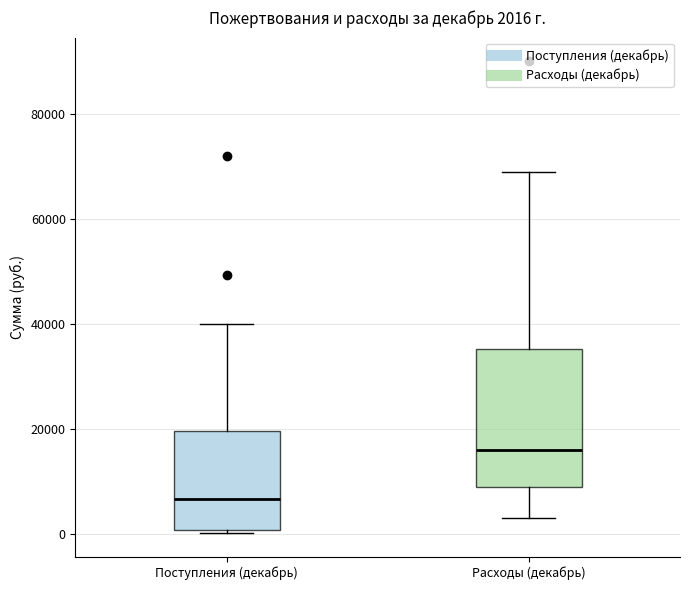

Which box is the tallest, from its lower edge to its upper edge?

Расходы (декабрь)